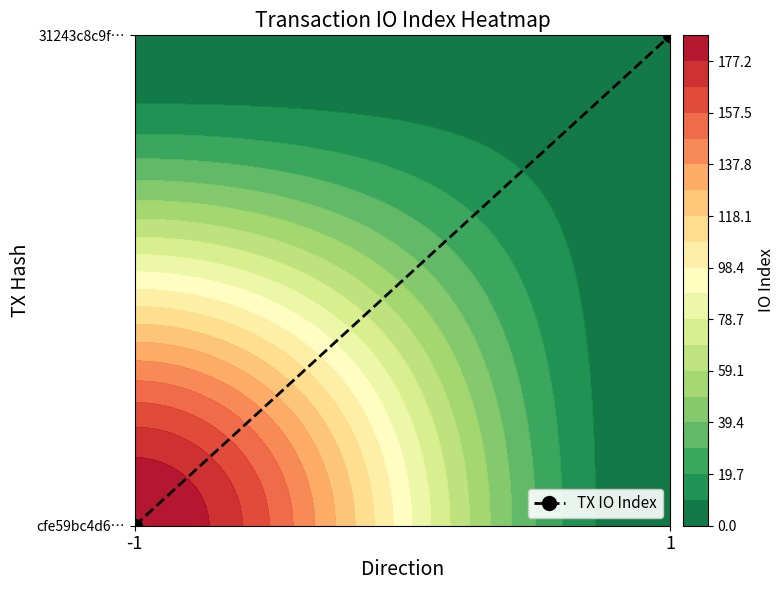

Rank the categories by value from lowest to highest.

-1, 1